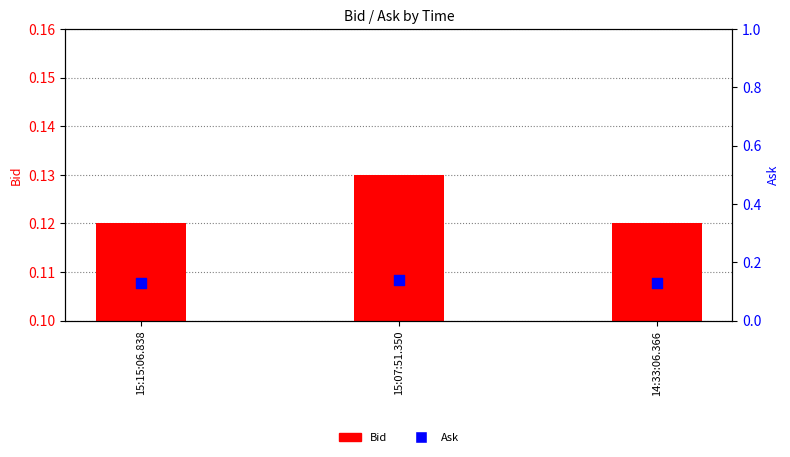

At which category is the sum across all series the highest?

15:07:51.350